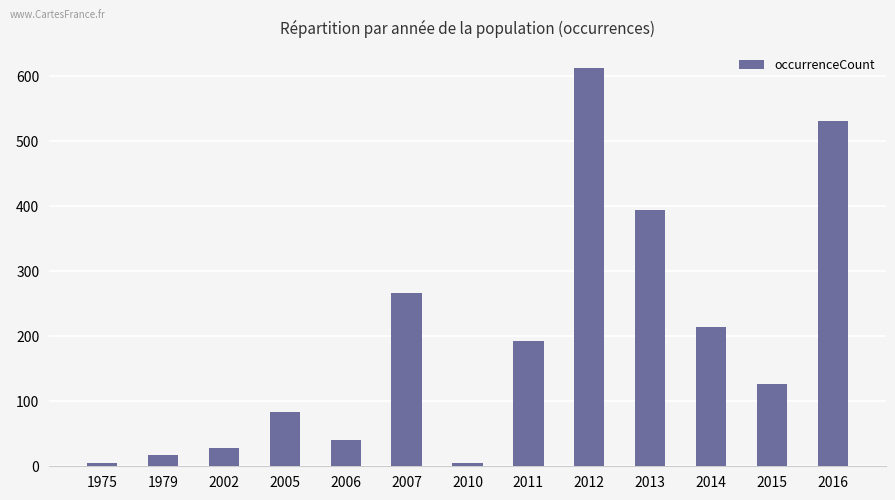

What is the value of the 12th bar from the left?

126